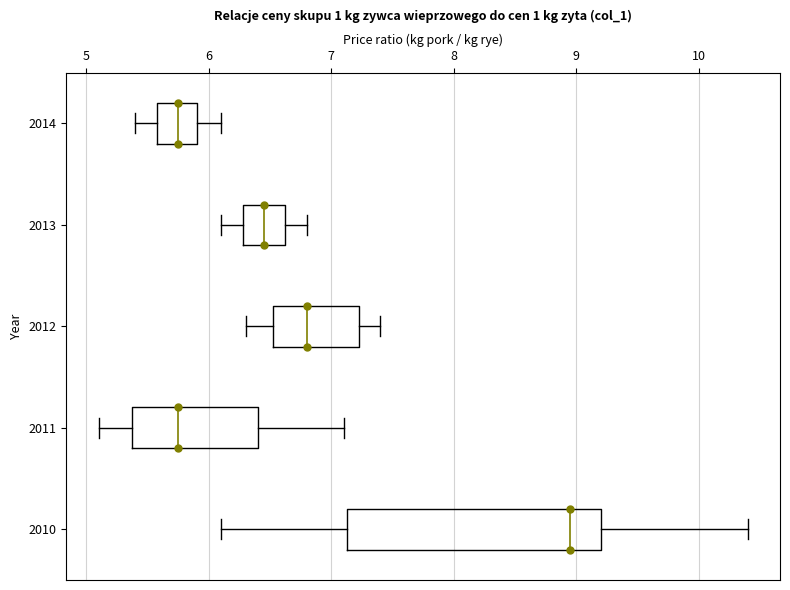

Where does the right whisker of the box at y = 2010 end on the x-axis? The values are not printed on the chart, so give them approximately, as read against the axis.

10.4